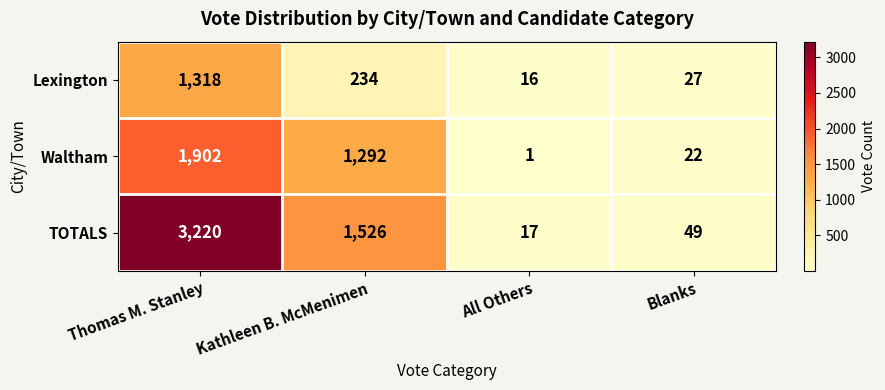

Reading right to left, extract all data points from this chart.

Lexington: 27	16	234	1318
Waltham: 22	1	1292	1902
TOTALS: 49	17	1526	3220